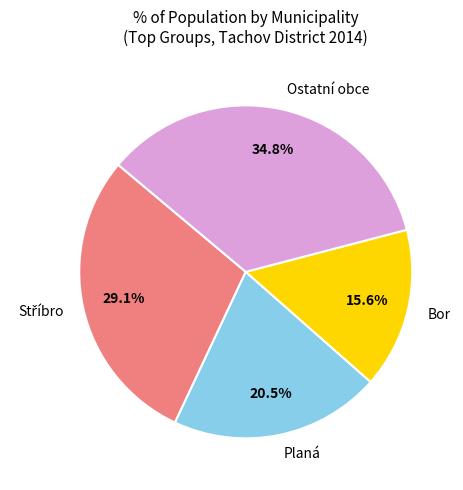

What is the smallest slice in the pie chart?

Bor